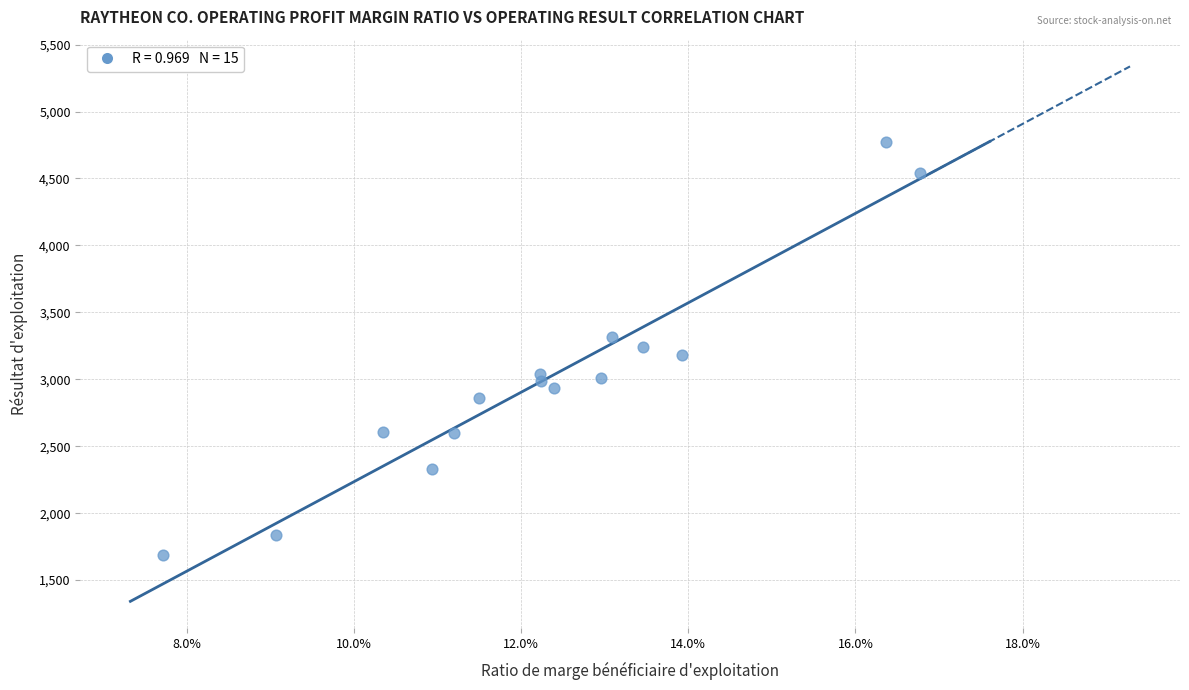

What is the range of Y values (max minus min)?

3087